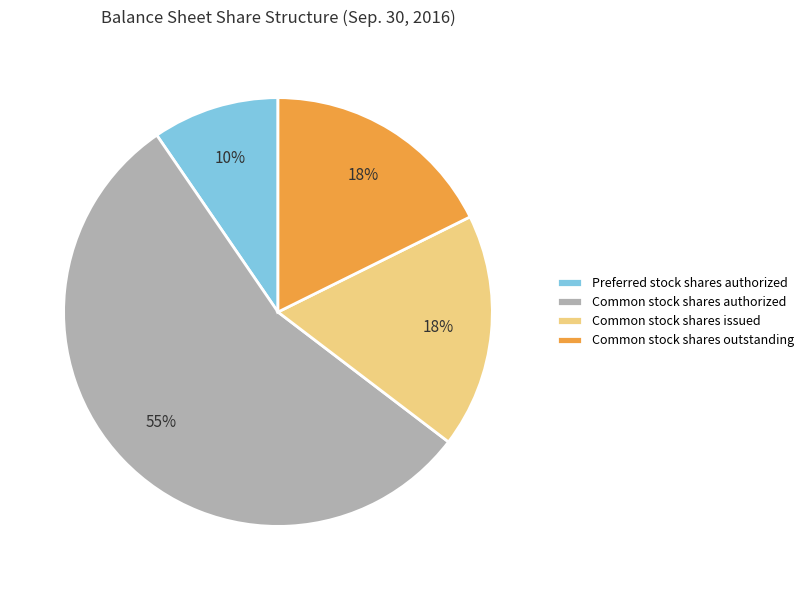

Which slice represents more than half of the pie?

Common stock shares authorized